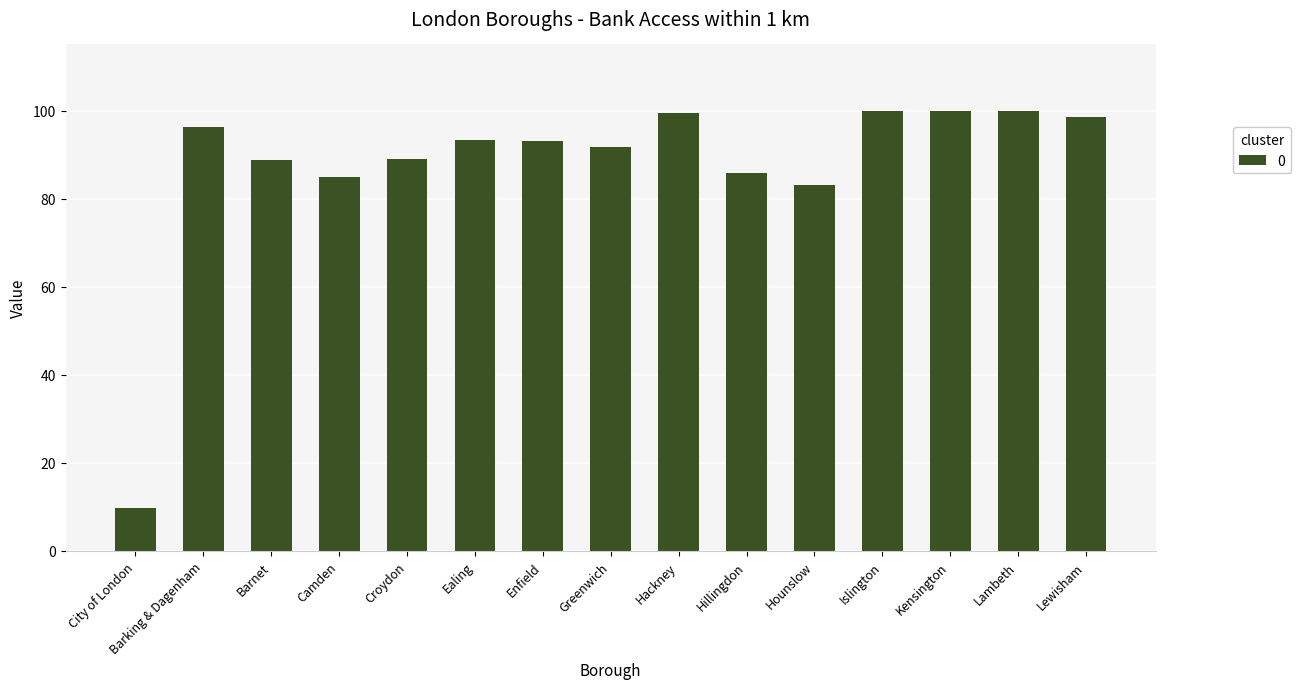

Is it true that the value at Barking & Dagenham is 136.2?

False